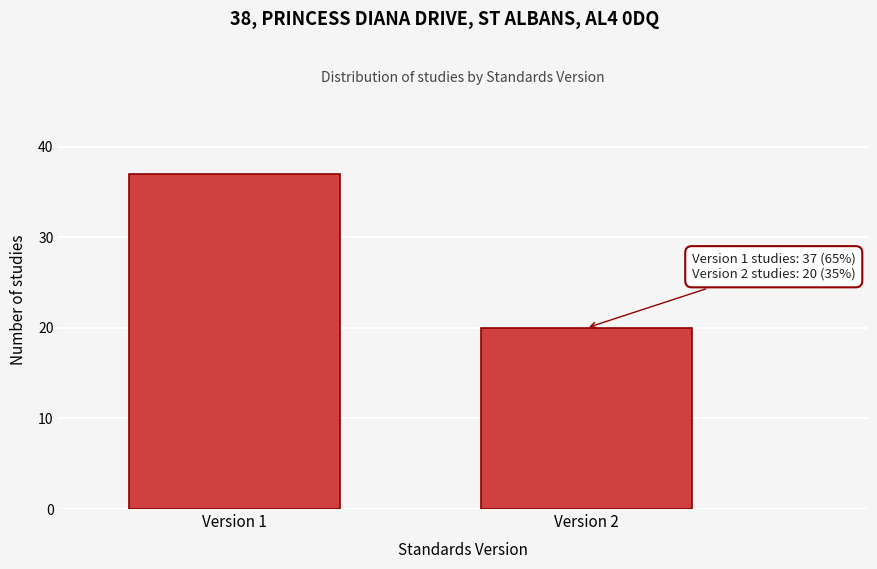

Reading right to left, transcribe all the data shown in this chart.

Version 2=20	Version 1=37